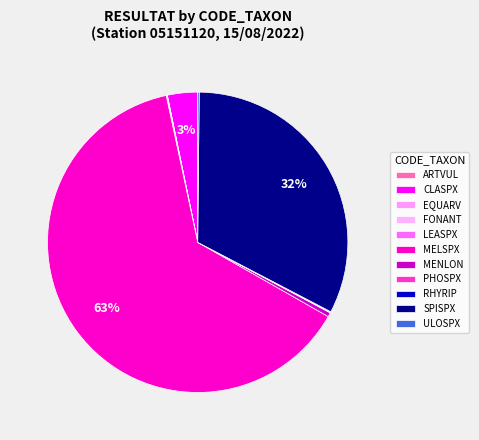

Count the number of slices in the pie.

11